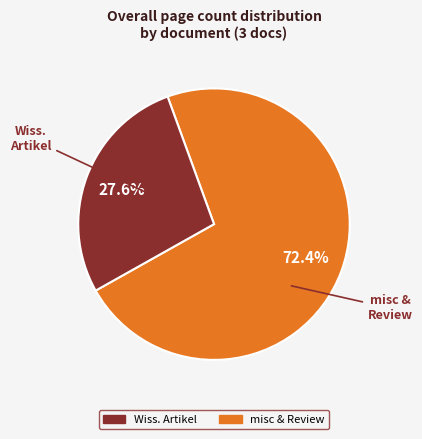

Is there a majority slice in this chart?

Yes